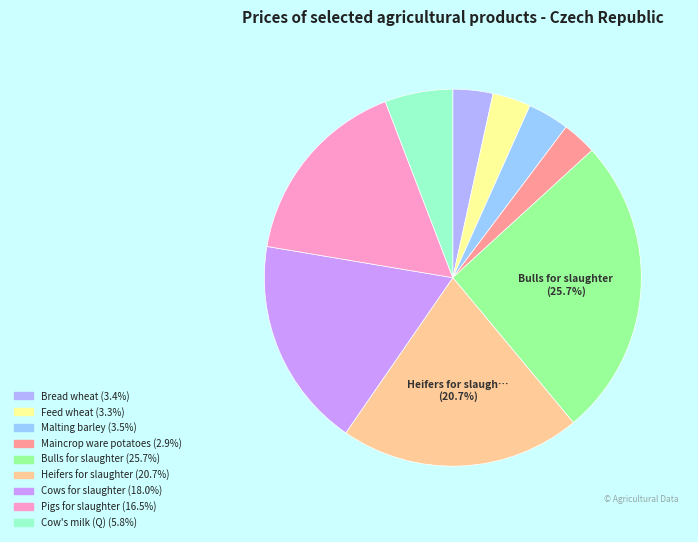

To the nearest percent, what is the difference between the largest and smallest slice percentages?

23%